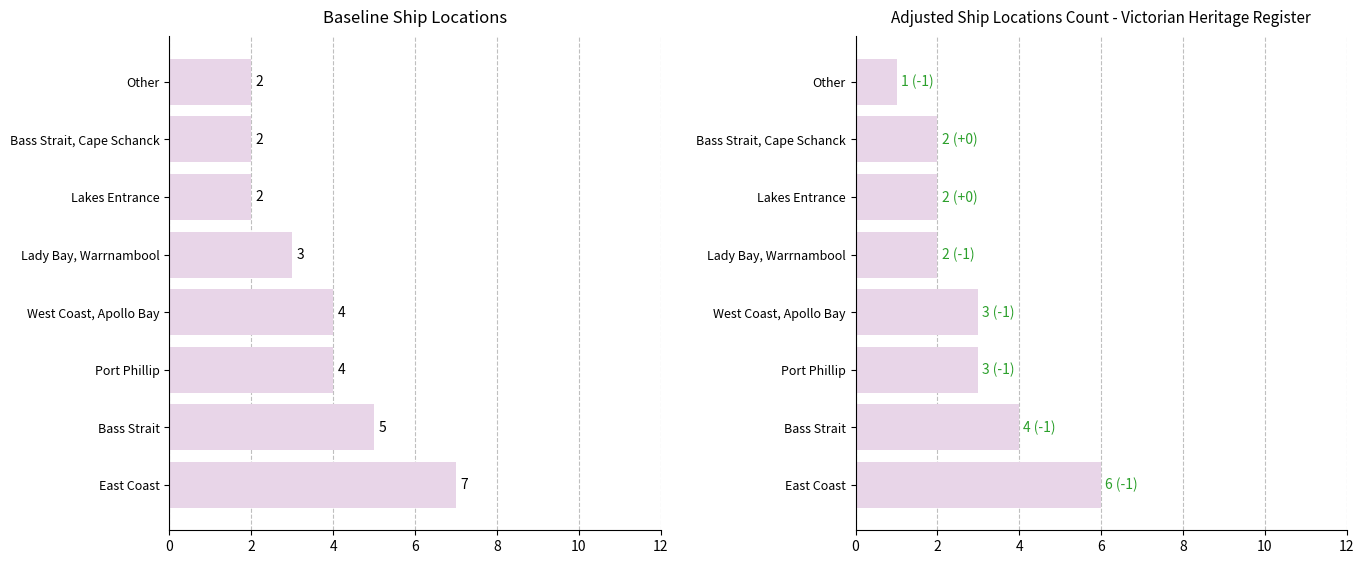

What is the difference between the Adjusted values at Lady Bay, Warrnambool and East Coast?

4